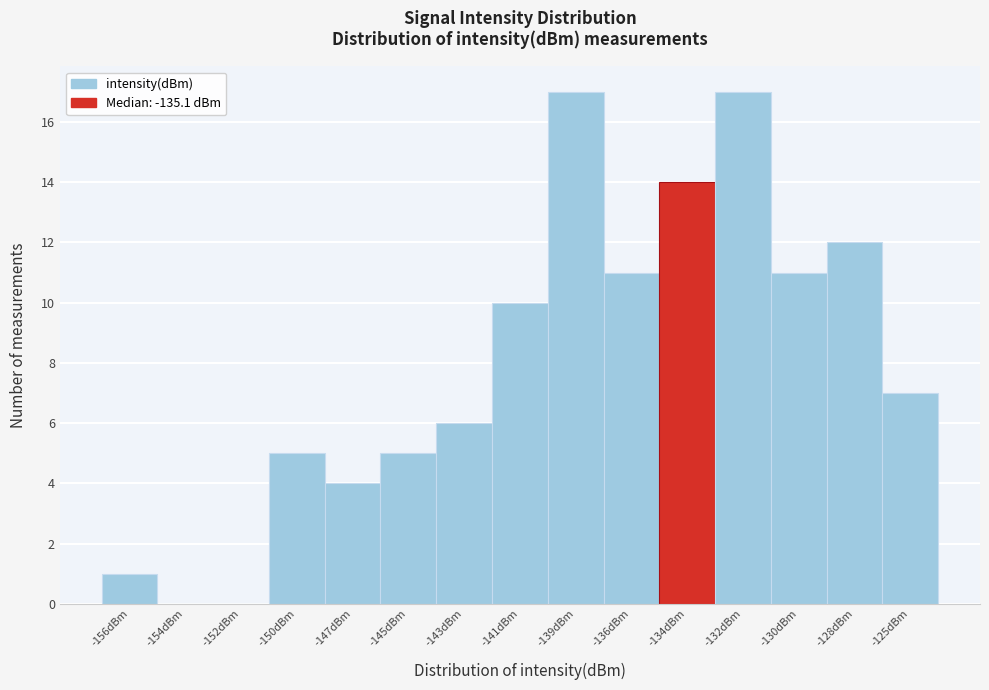

Reading left to right, transcribe all the data shown in this chart.

-156dBm=1	-154dBm=0	-152dBm=0	-150dBm=5	-147dBm=4	-145dBm=5	-143dBm=6	-141dBm=10	-139dBm=17	-136dBm=11	-134dBm=14	-132dBm=17	-130dBm=11	-128dBm=12	-125dBm=7